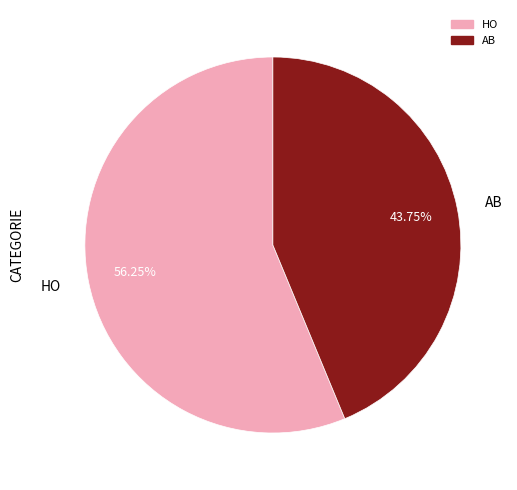

What is the ratio of the value at HO to the value at AB?

1.3